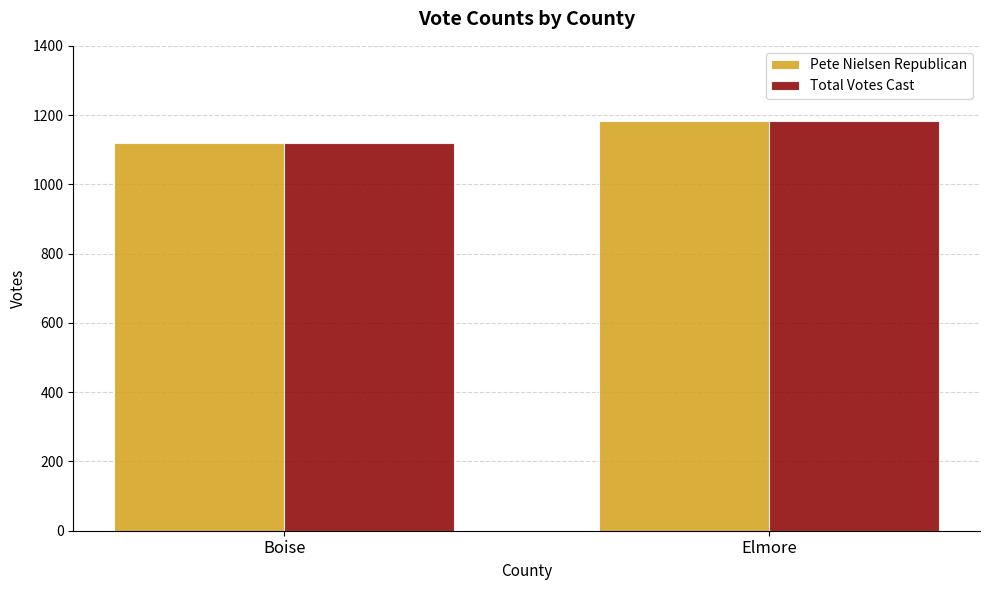

What is the label of the 2nd bar from the right?

Boise